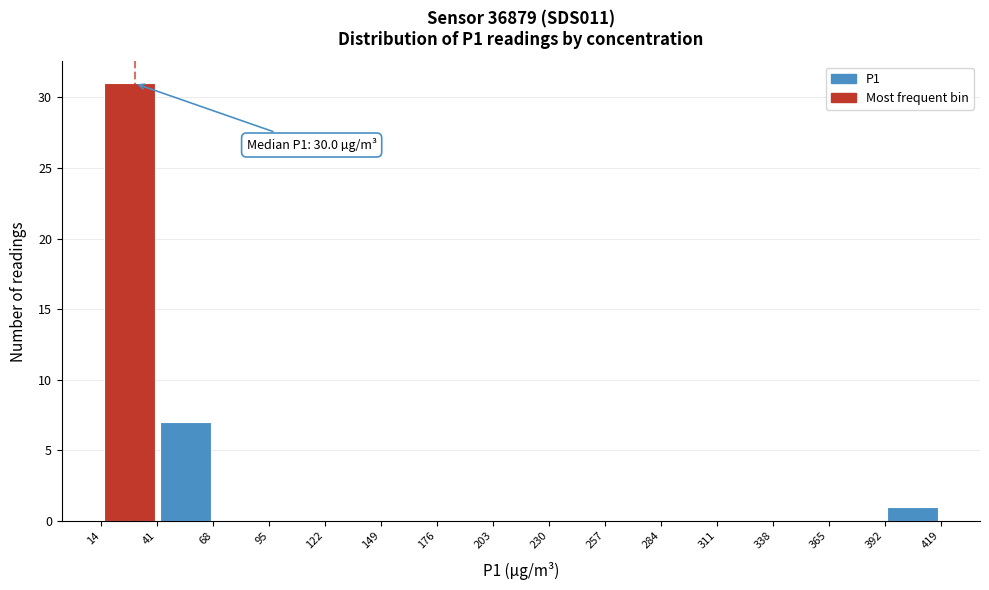

Over which range of the x-axis is the bar tallest?

14 to 41